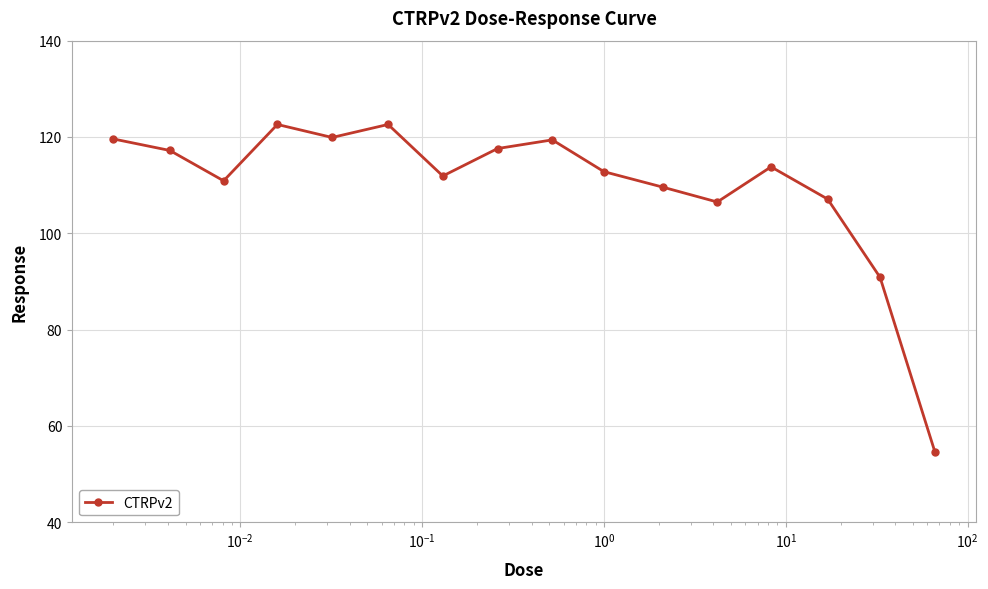

How many interior local peaks (higher than both neighbors) does the data have?

4